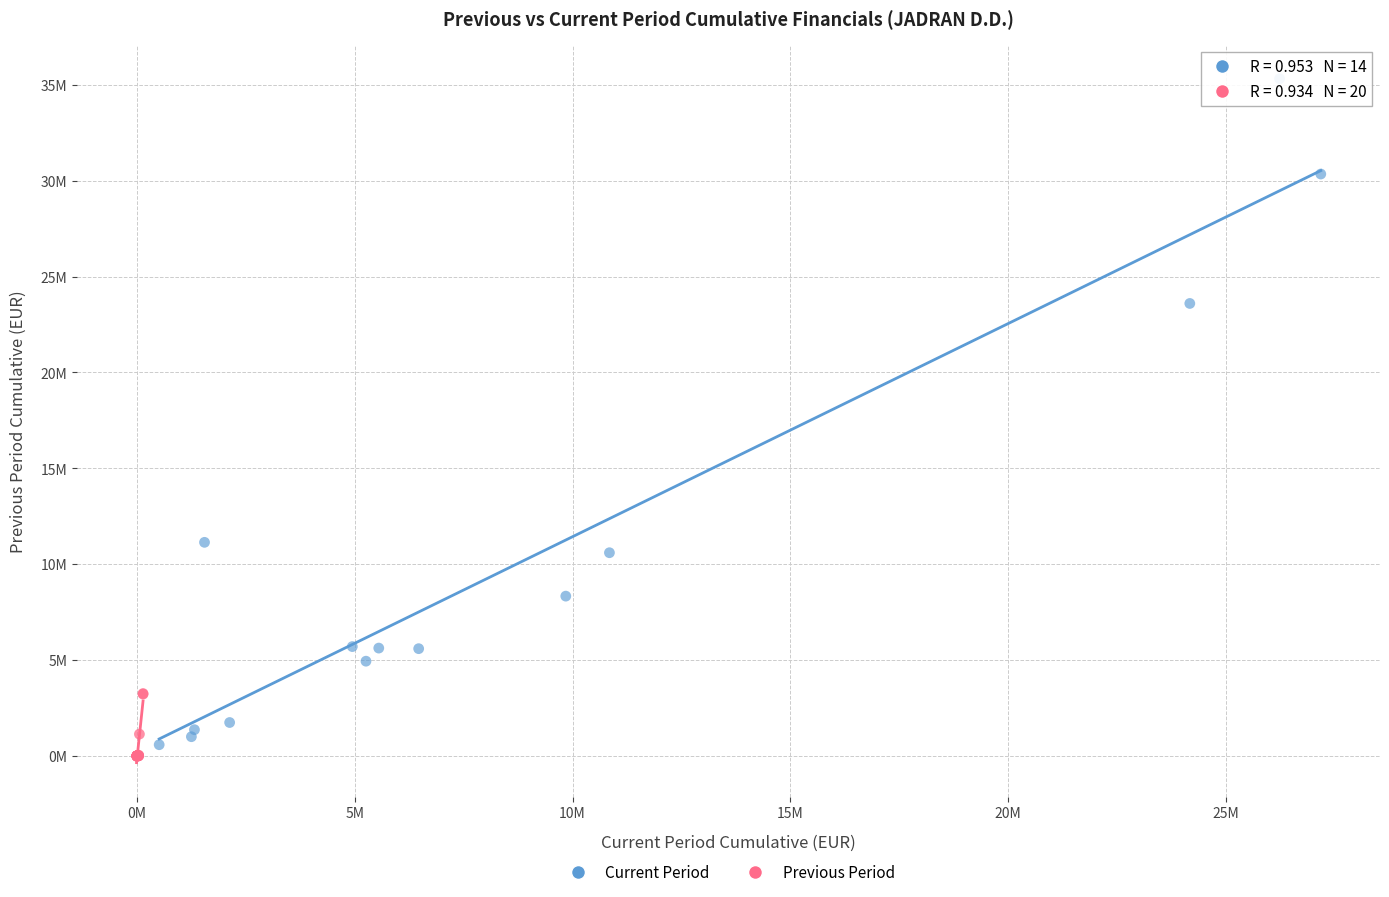

What are all the series names shown in the legend?

Current Period, Previous Period